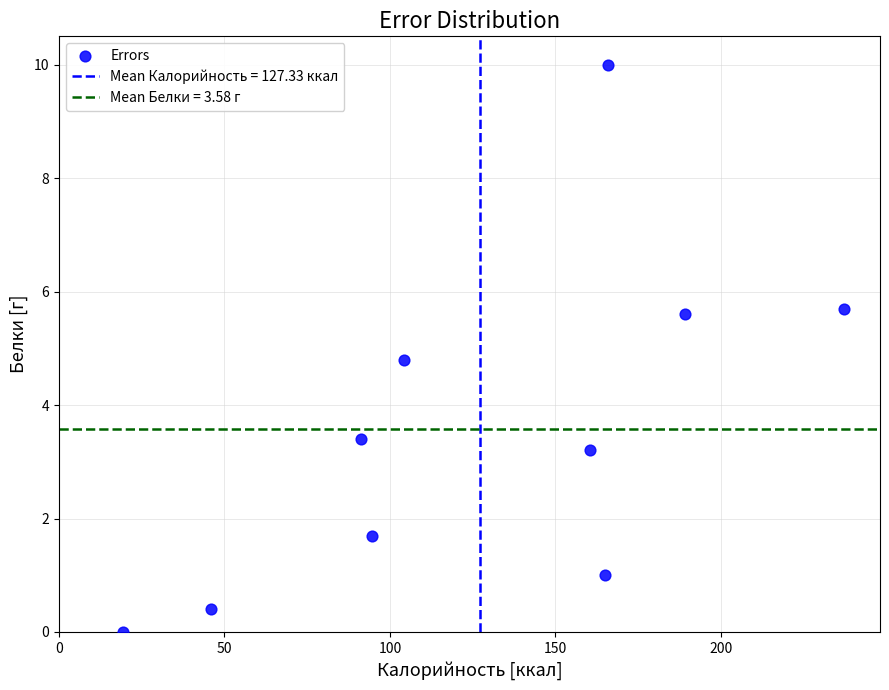

What is the range of X values (max minus min)?

217.8